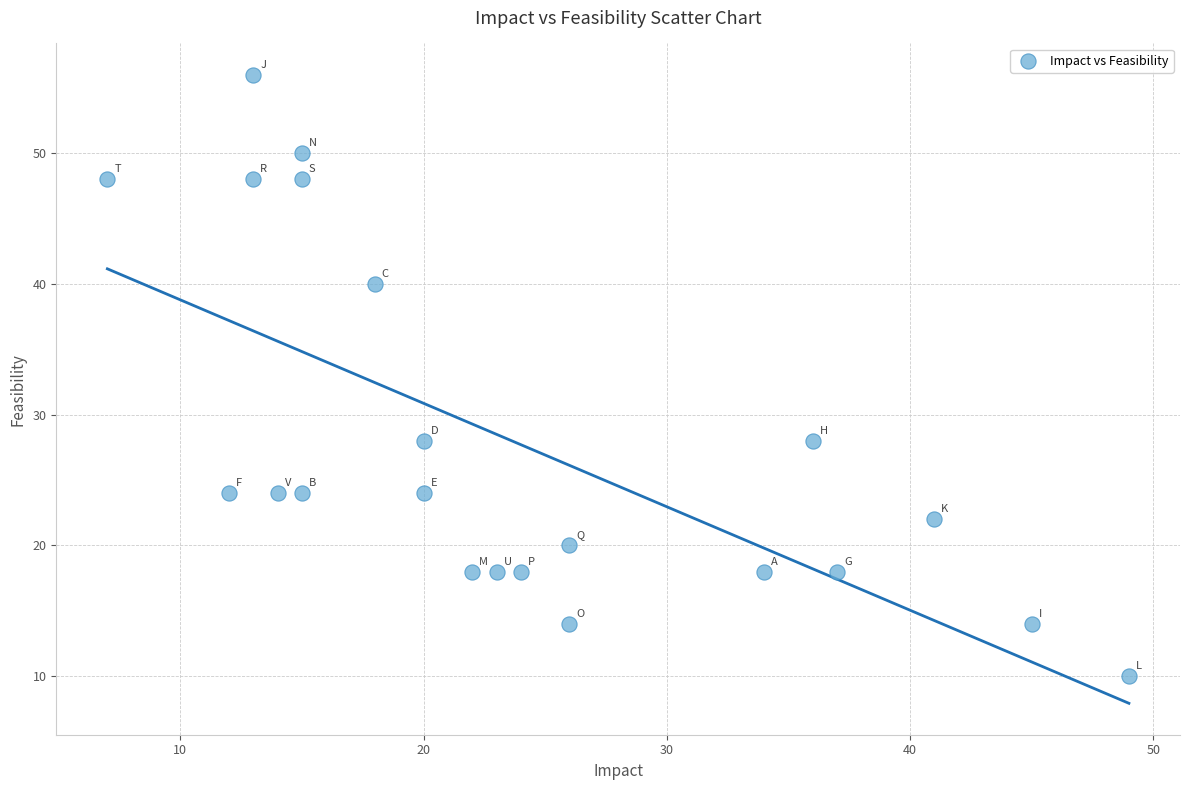

What is the range of Y values (max minus min)?

46